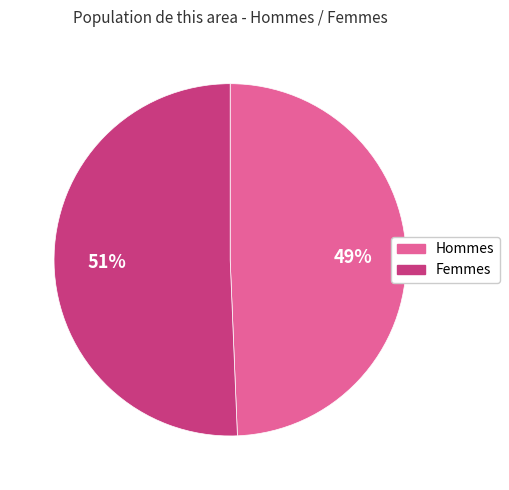

How many slices are in this pie chart?

2